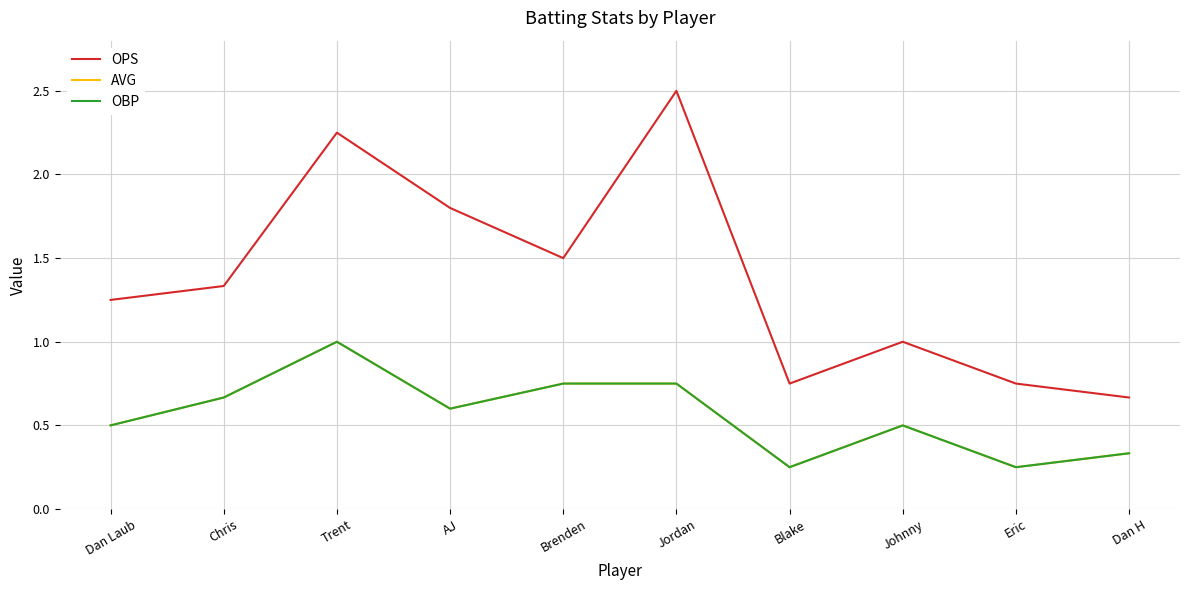

What is the spread (max minus min) of values at Jordan?

1.8